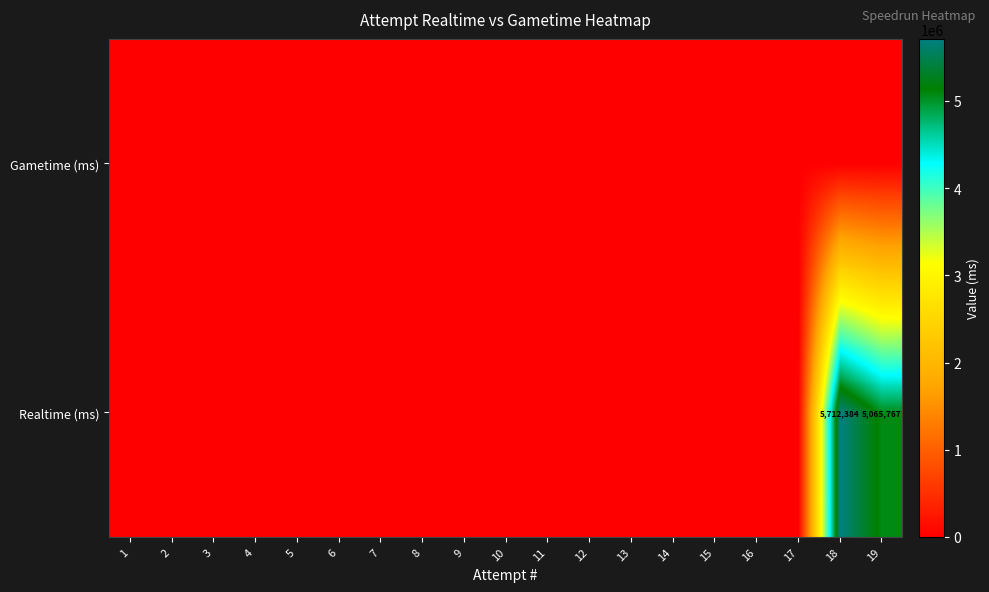

Rank the series at 2 from lowest to highest value.

Realtime (ms), Gametime (ms)